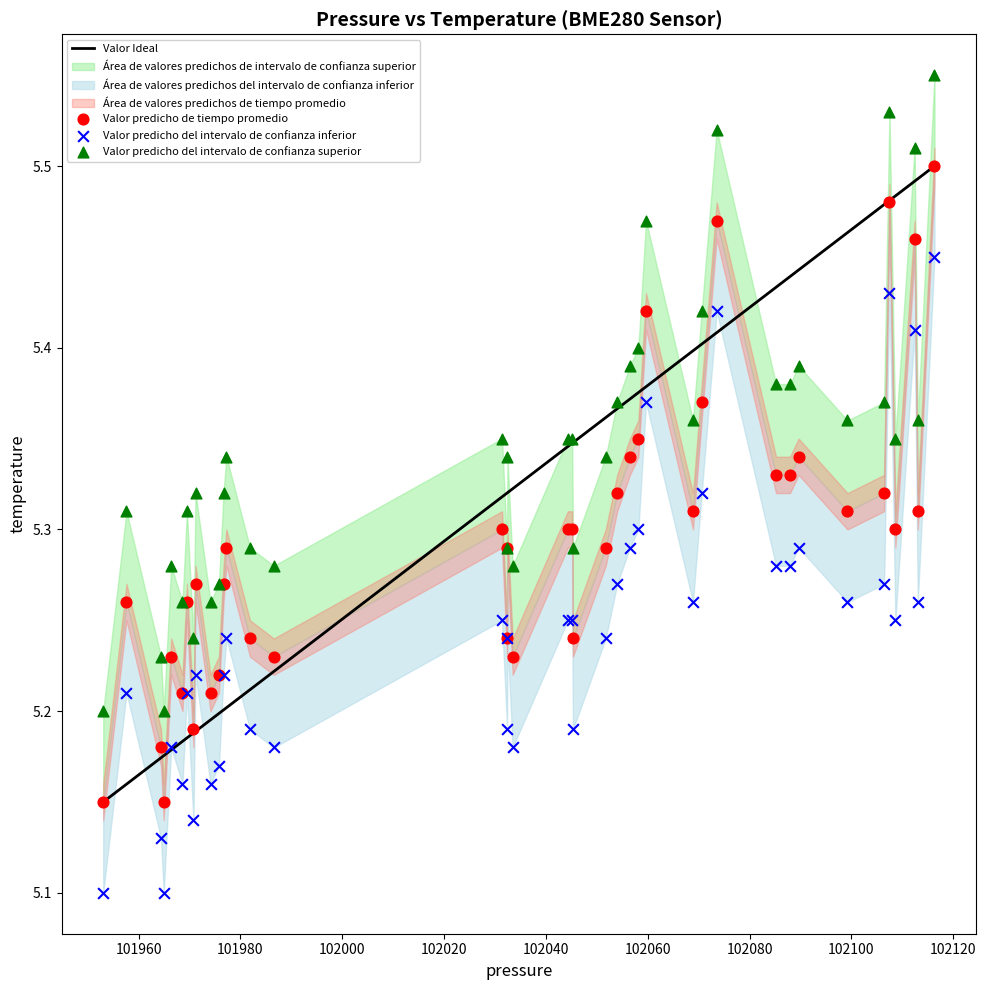

Which series contains the lowest Y value?

Valor predicho del intervalo de confianza inferior